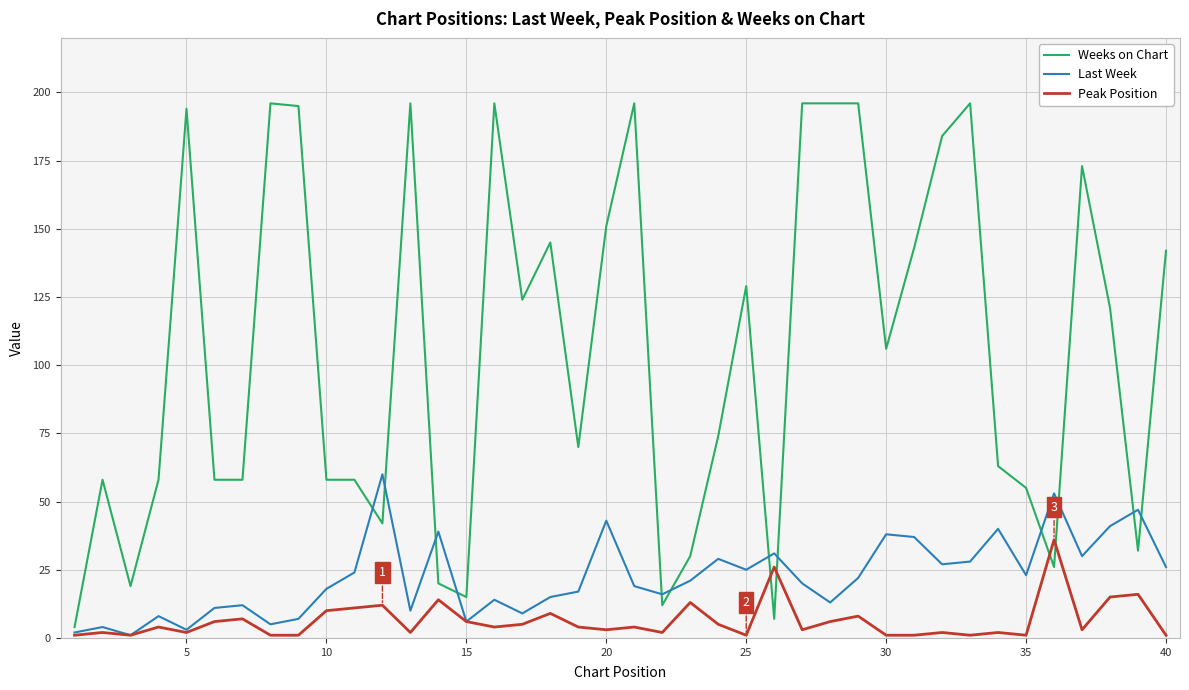

Which series has the largest total across all categories?

Weeks on Chart